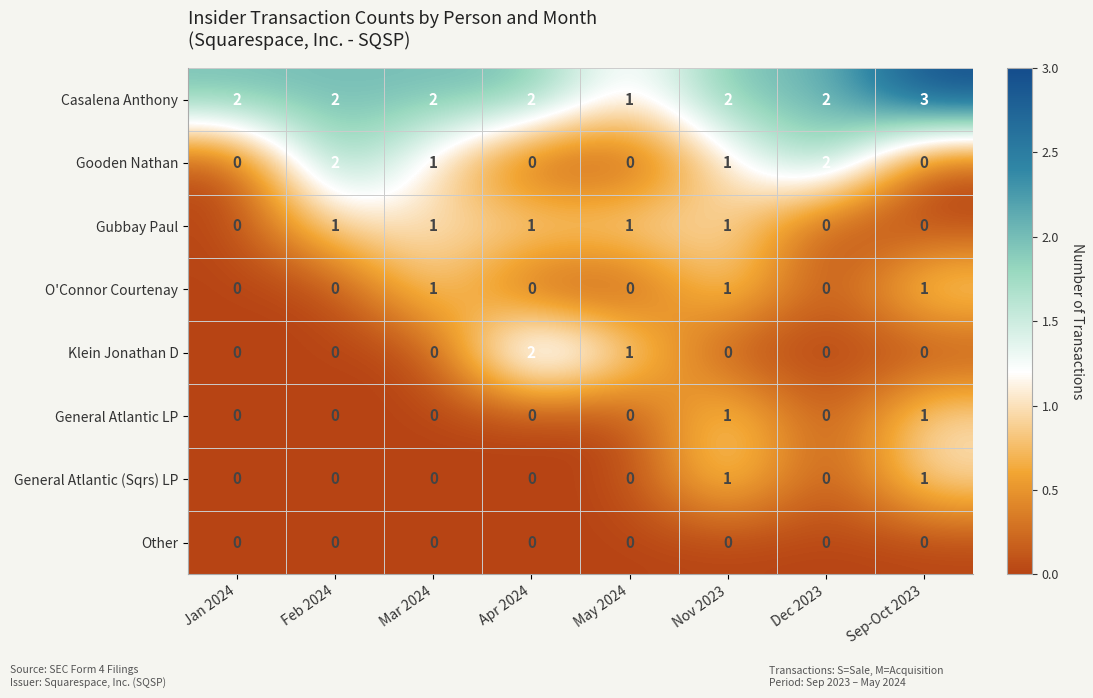

How many Casalena Anthony values are between 2 and 3?

7